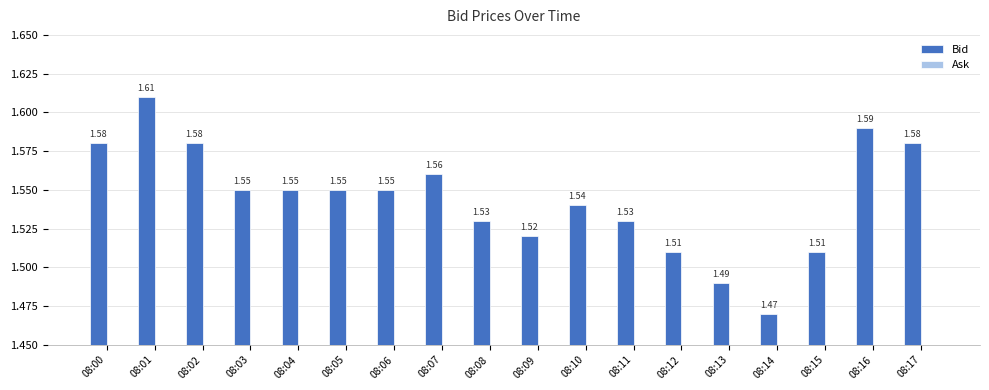

What is the sum of all values?

27.8